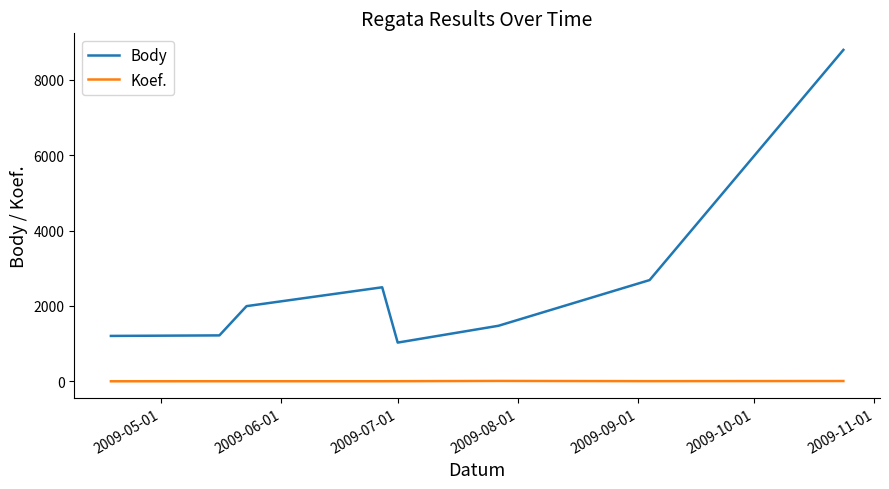

True or false: Koef. and Body cross at least once.

False